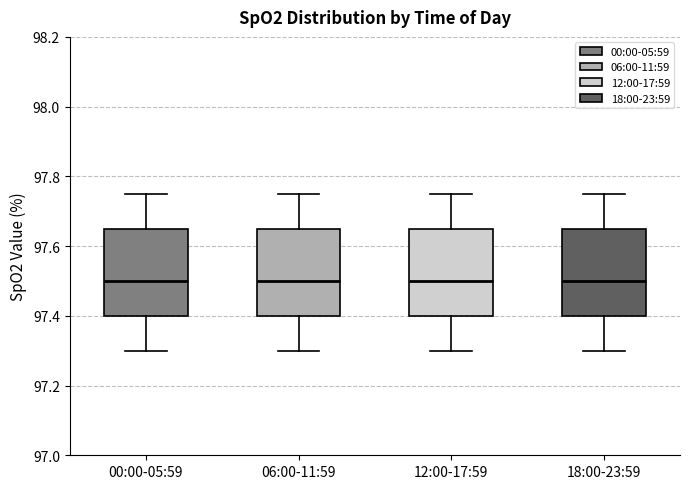

Reading left to right, transcribe this box plot: for each box, give where its median line is, the range the box spans, and where its two whiskers end, as read against the y-axis. The values are not printed on the chart, so give them approximately, as read against the axis.

00:00-05:59: median 97.50, box 97.40 to 97.66, whiskers 97.30 to 97.76
06:00-11:59: median 97.50, box 97.40 to 97.66, whiskers 97.30 to 97.76
12:00-17:59: median 97.50, box 97.40 to 97.66, whiskers 97.30 to 97.76
18:00-23:59: median 97.50, box 97.40 to 97.66, whiskers 97.30 to 97.76